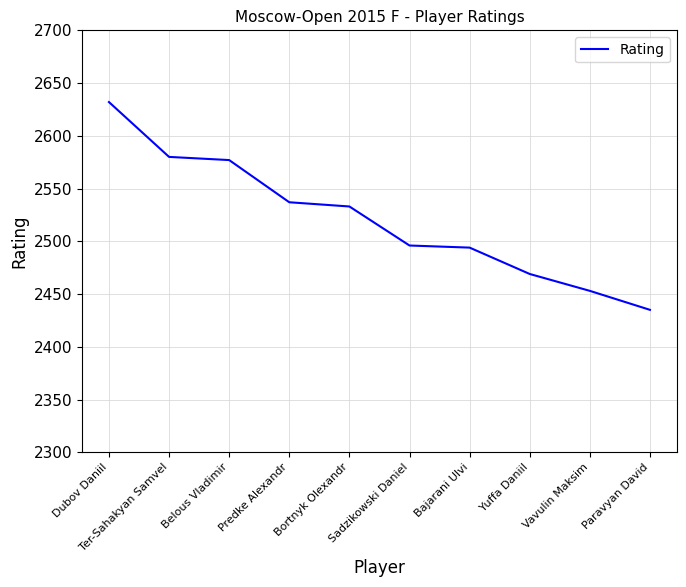

At which category does the chart reach its minimum across all series?

Paravyan David